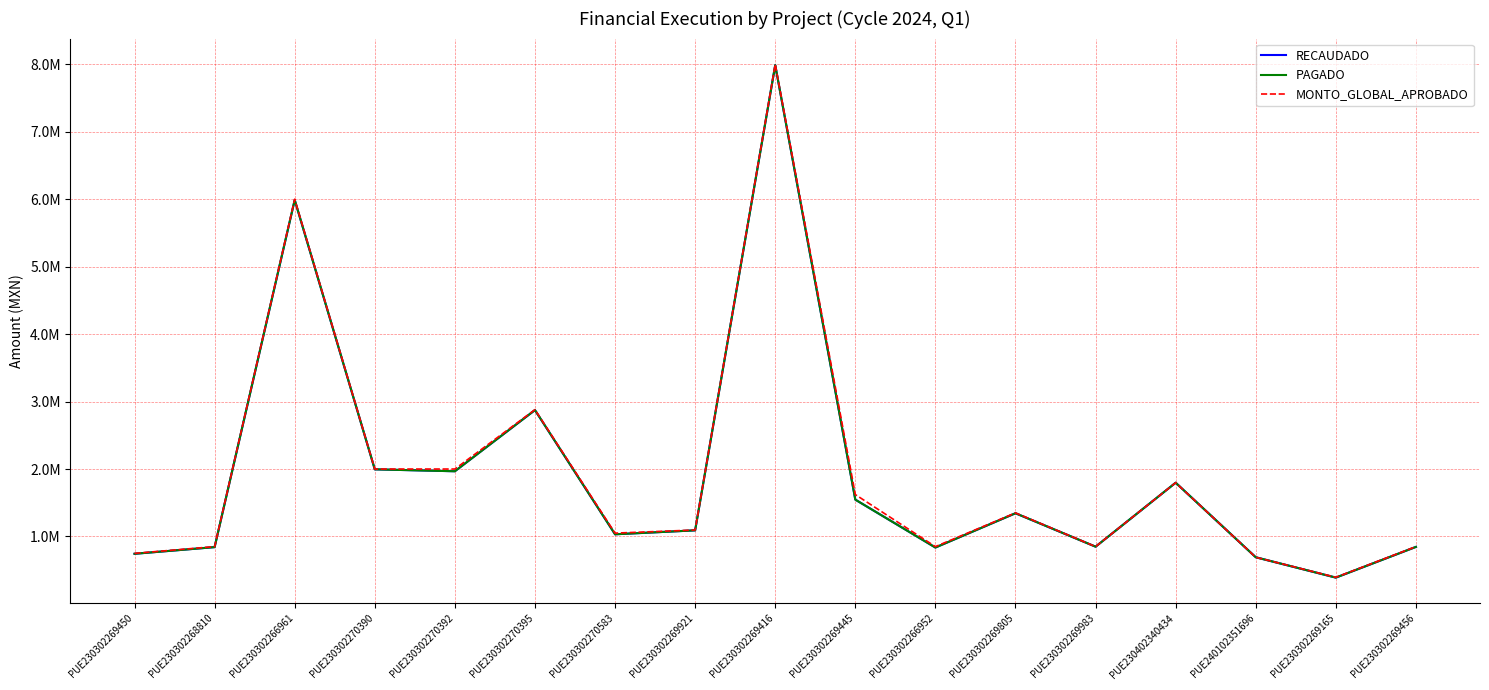

What is the total value across all series at PUE230302270390?

5990647.9